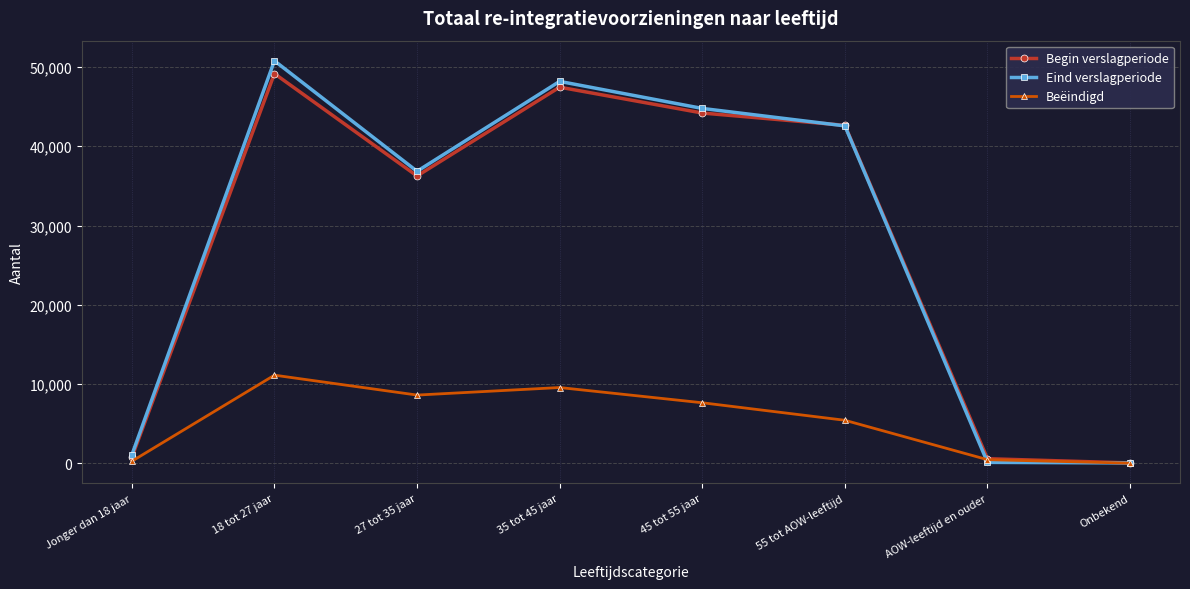

The value of Beëindigd at 35 tot 45 jaar is 9560. True or false?

True